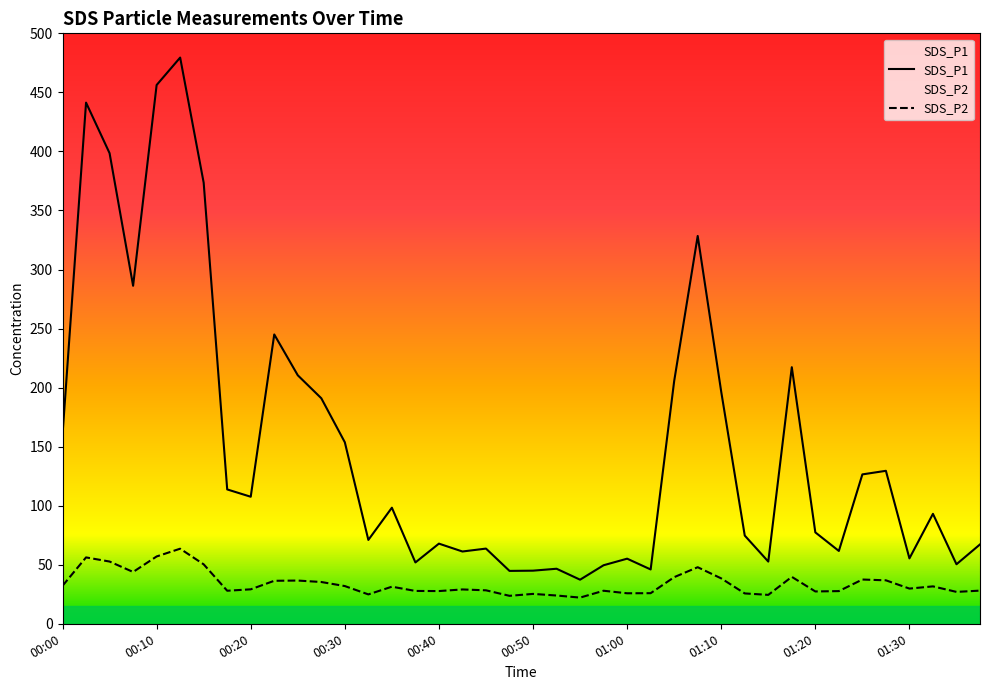

What is the difference between the highest and lowest values at 01:05?

166.1